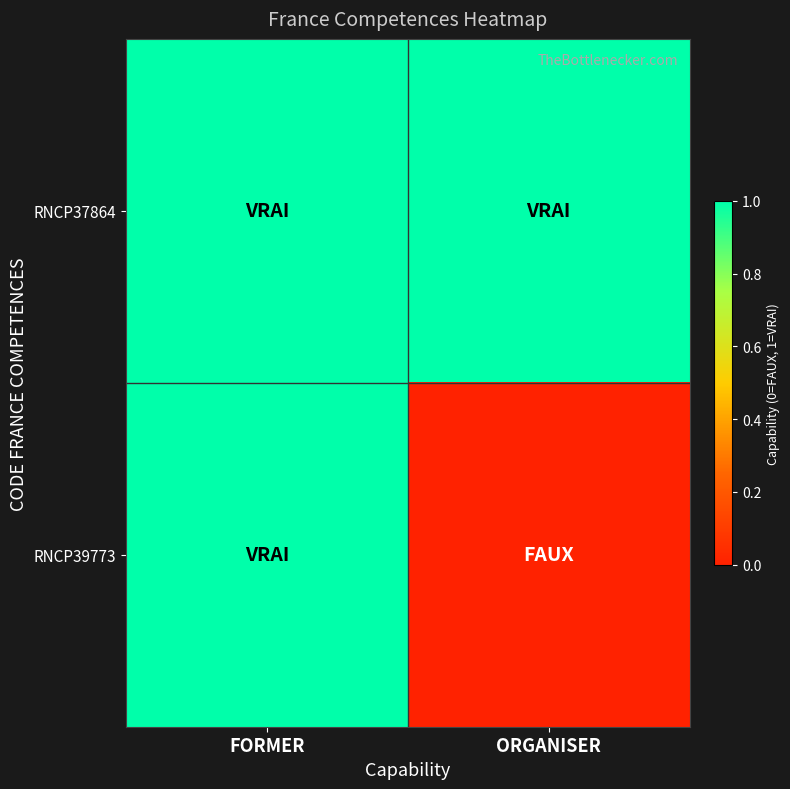

Which series has the largest range (max minus min)?

RNCP39773